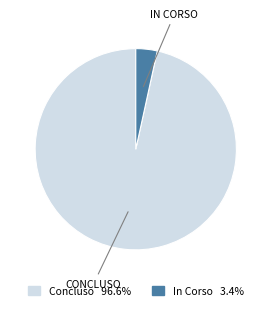

Is there any slice that represents more than half of the pie?

Yes